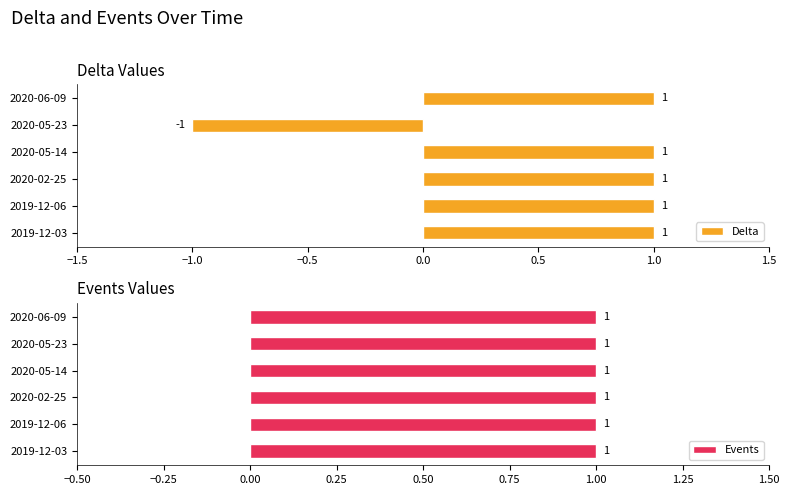

Which category has the lowest value in the Delta series?

2020-05-23